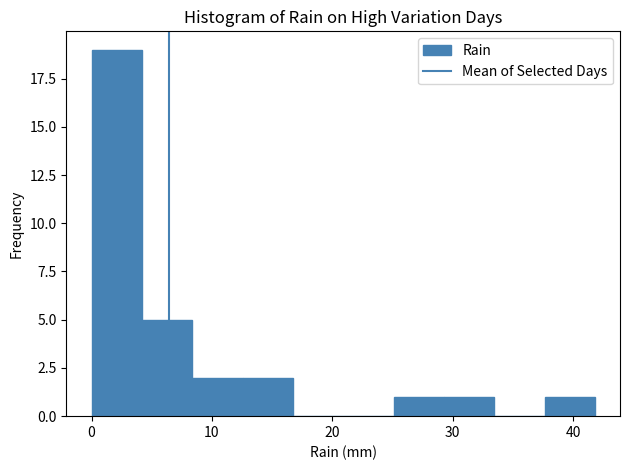

Reading left to right, list every bar in this chart as the range it spans on the x-axis followed by its height. Neither the bar edges nor the heights are printed on the chart, so give them approximately, as read against the axes.

0 to 4: 19
4 to 8: 5
8 to 13: 2
13 to 17: 2
17 to 21: 0
21 to 25: 0
25 to 29: 1
29 to 33: 1
33 to 38: 0
38 to 42: 1